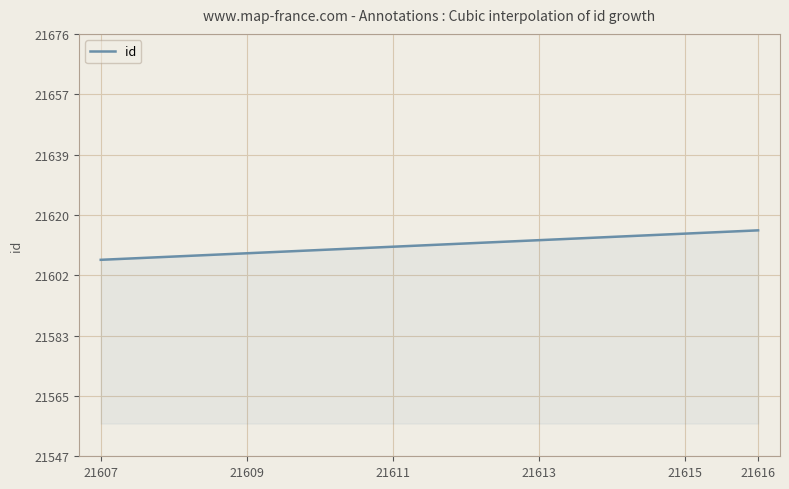

What is the sum of all values?

6483450.0